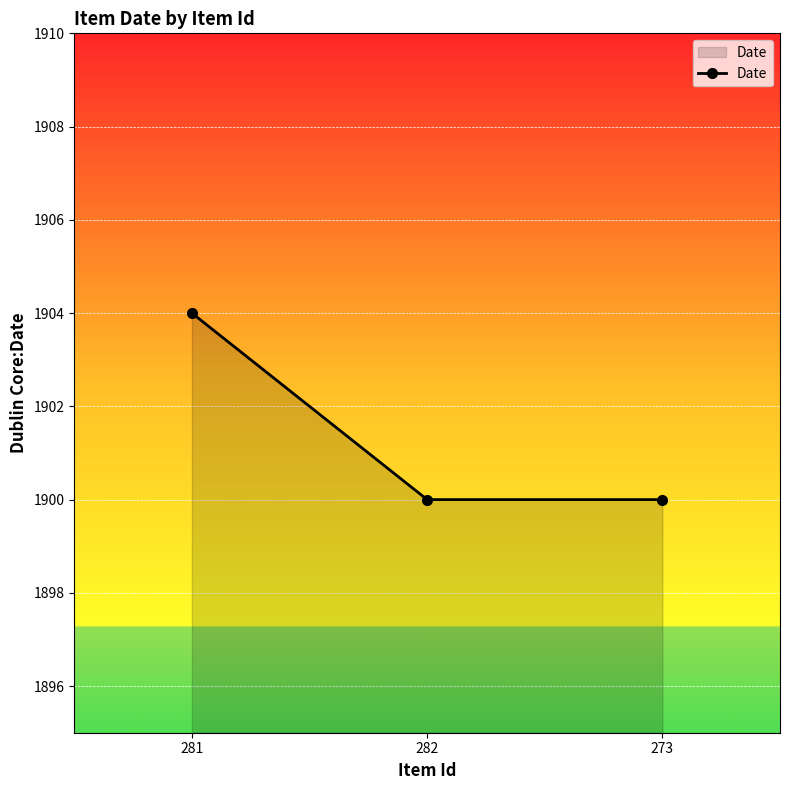

What is the label of the 3rd point from the right?

281